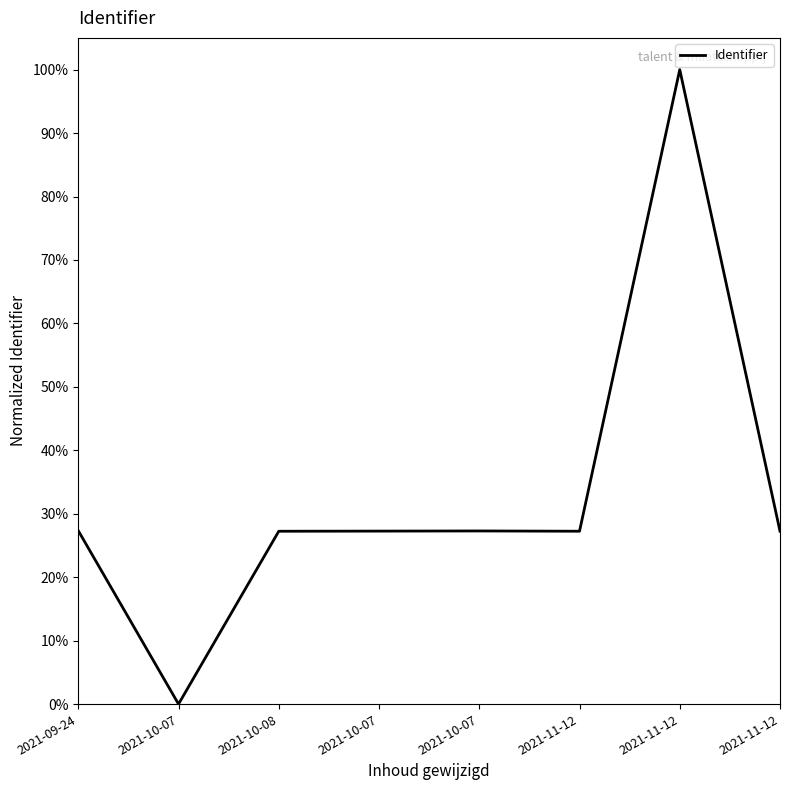

How many points are higher than both their immediate neighbors (excluding endpoints)?

2